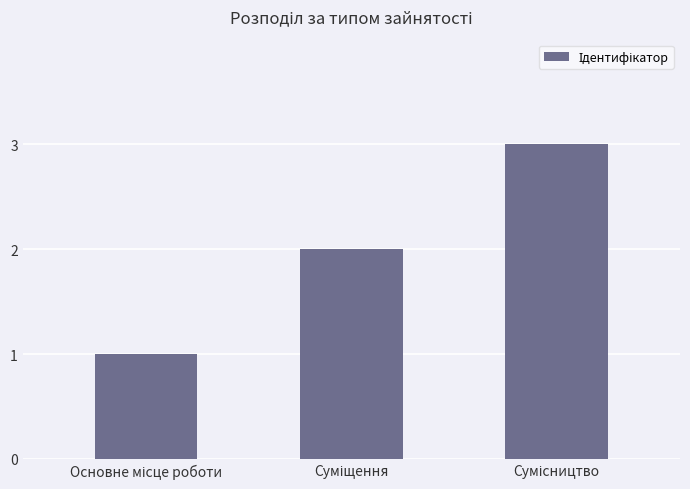

How many values are below 2?

1